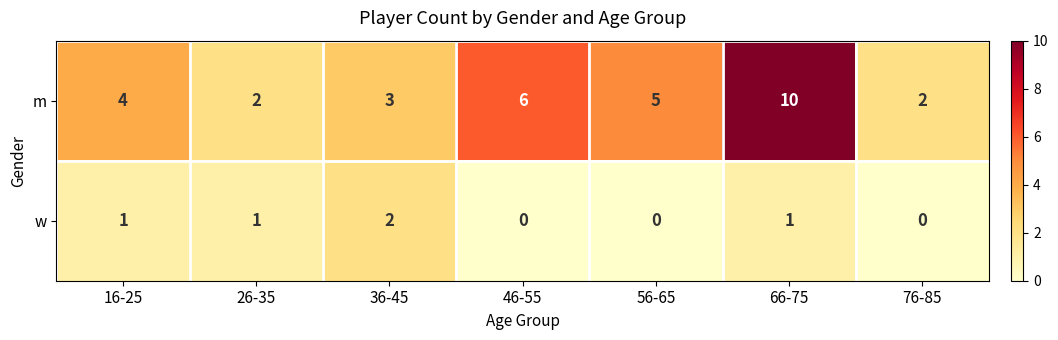

Rank the series by their average value, from highest to lowest.

m, w